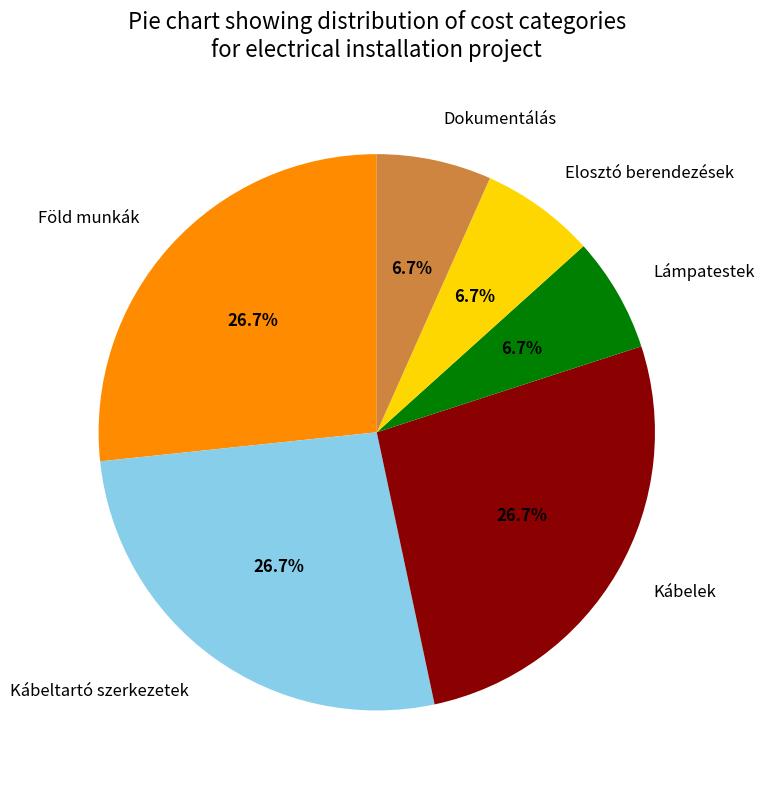

Is Föld munkák the majority of the pie?

No